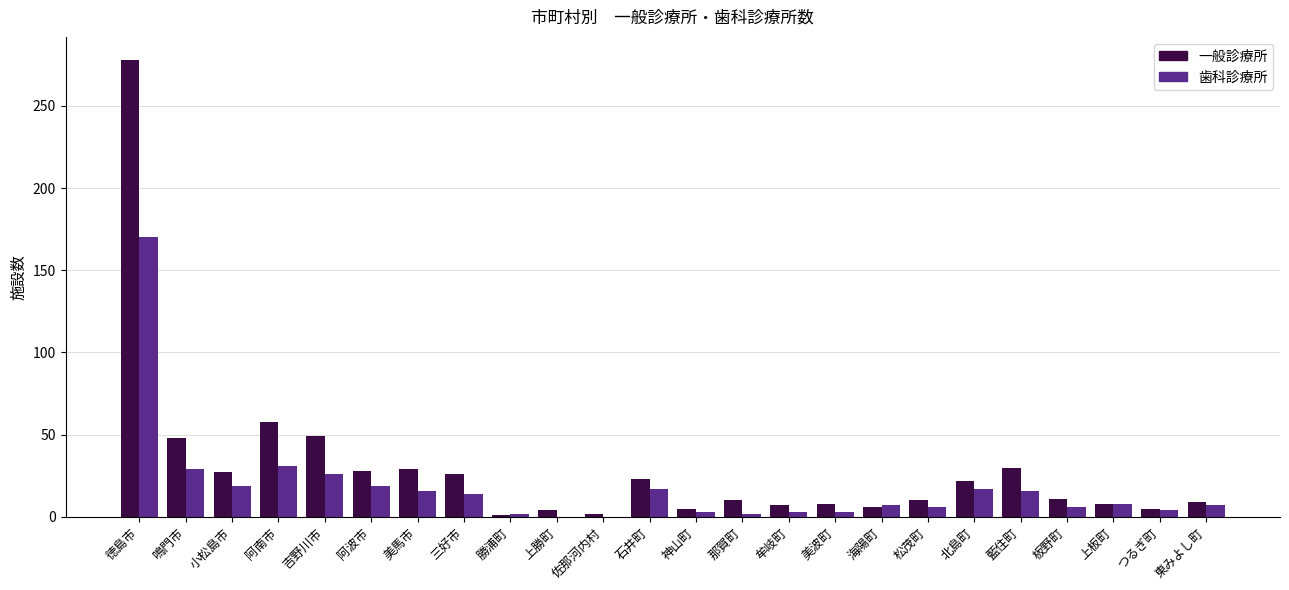

How many groups of bars are there?

24